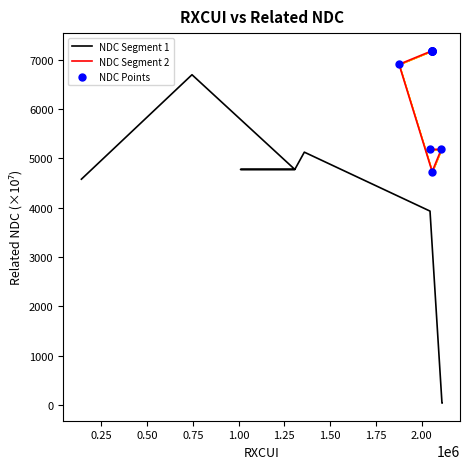

What are all the series names shown in the legend?

NDC Segment 1, NDC Segment 2, NDC Points